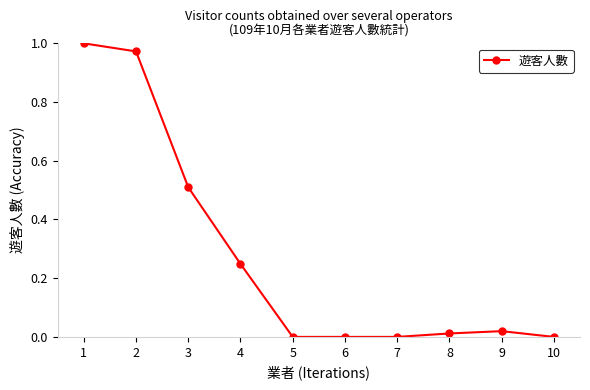

What is the sum of all values?

2.8